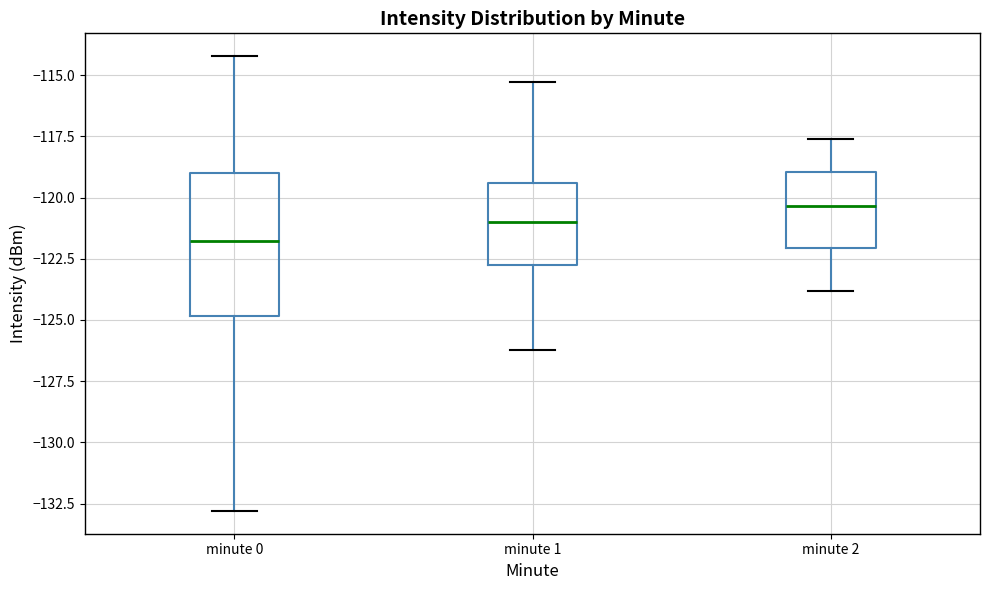

Reading left to right, read every box against the y-axis: the position of its median line, the range the box covers, and the ends of its whiskers. The values are not printed on the chart, so give them approximately, as read against the axis.

minute 0: median -122.0, box -125.0 to -119.0, whiskers -133.0 to -114.0
minute 1: median -121.0, box -123.0 to -119.5, whiskers -126.0 to -115.5
minute 2: median -120.5, box -122.0 to -119.0, whiskers -124.0 to -117.5